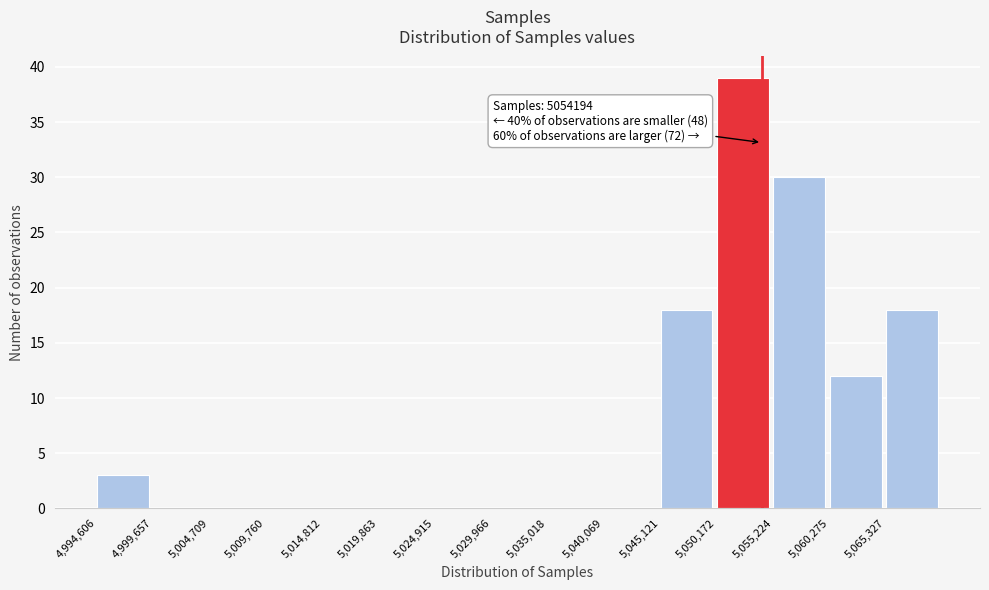

Which range on the x-axis has the tallest bar?

5050000 to 5055000